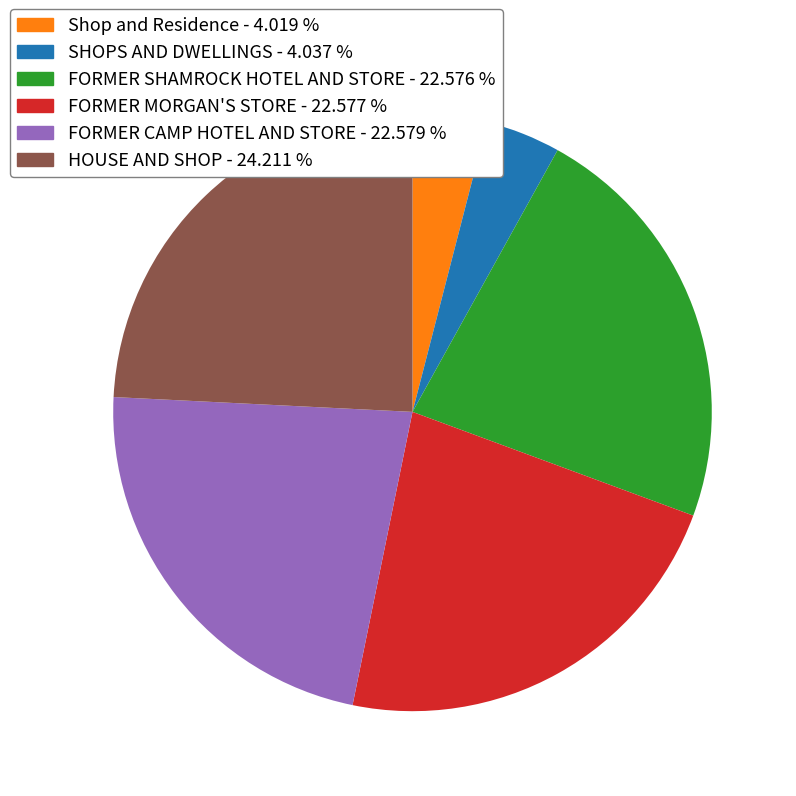

Approximately how many times larger is the value at HOUSE AND SHOP compared to FORMER CAMP HOTEL AND STORE?

1.1